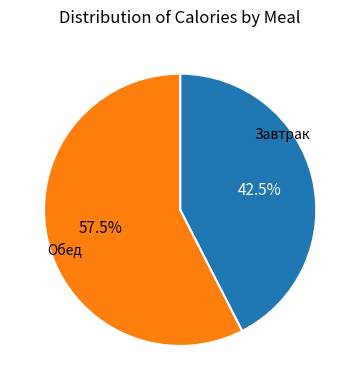

Count the number of slices in the pie.

2